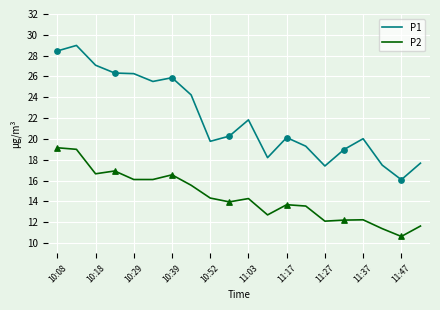

At how many categories does at least one series exceed 24?

8